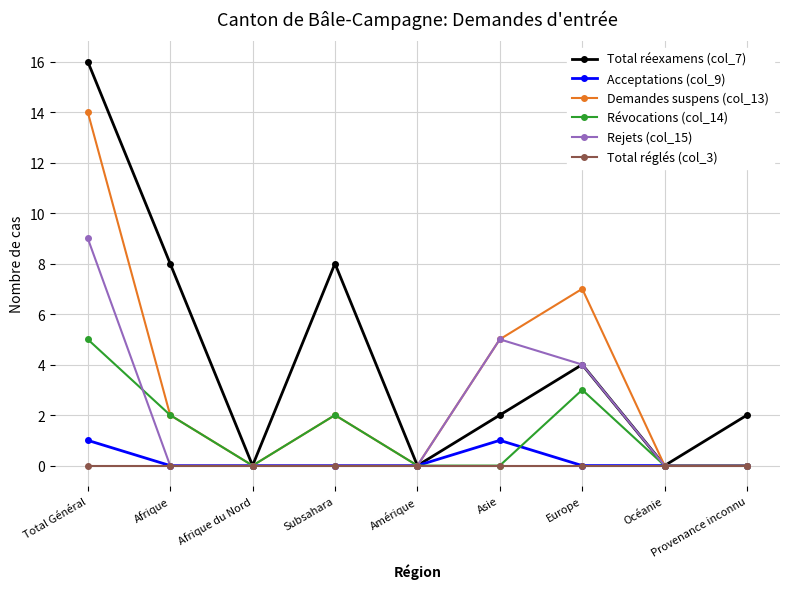

At which category does the chart reach its peak across all series?

Total Général